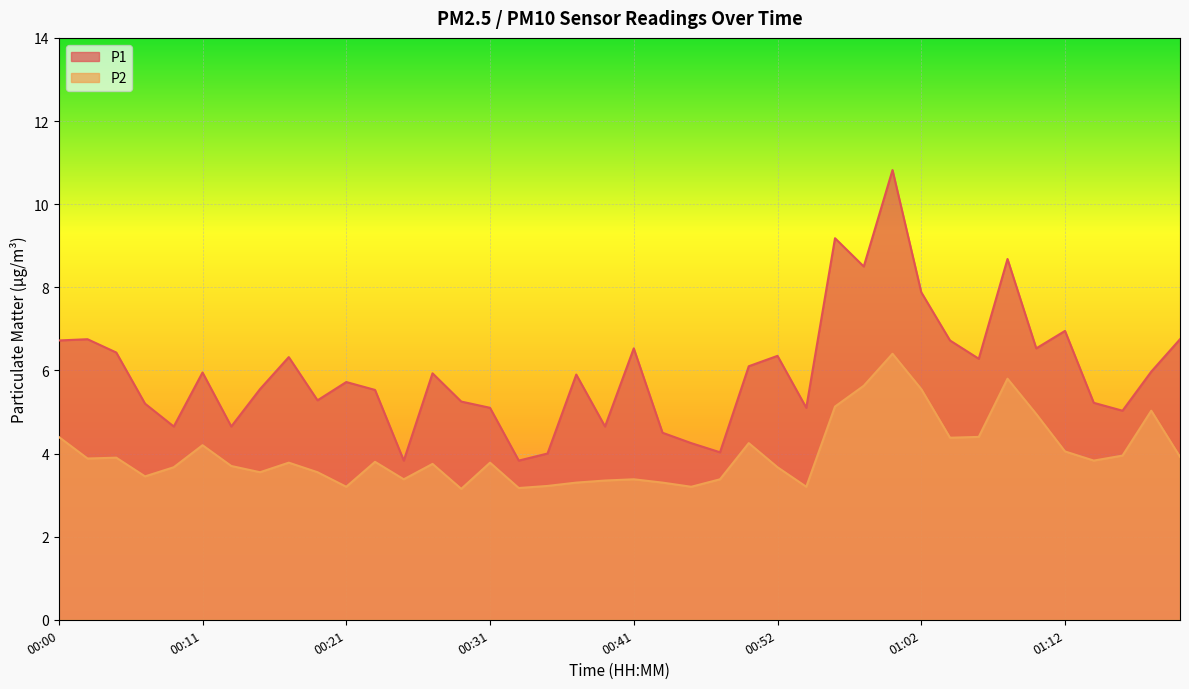

What is the label of the 24th point from the right?

00:33